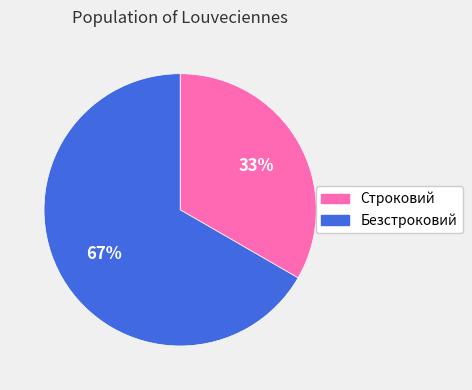

True or false: Безстроковий accounts for 67% of the total.

True